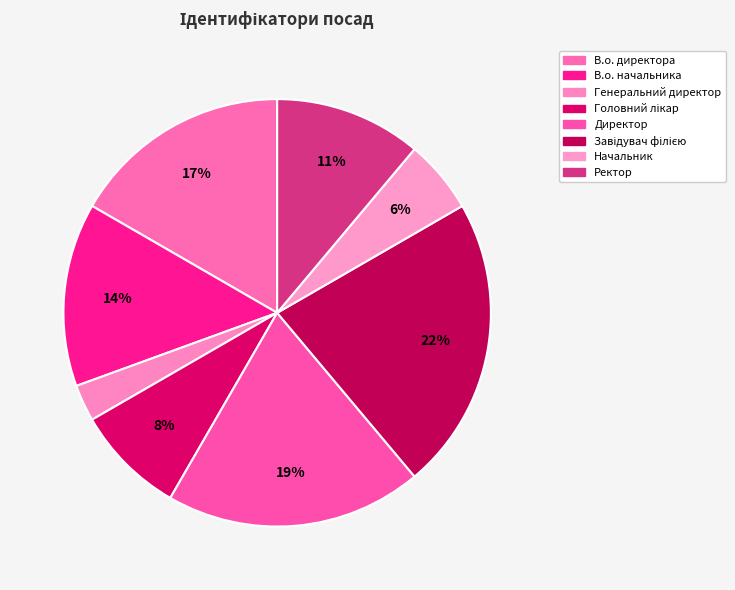

How many segments does this pie chart have?

8